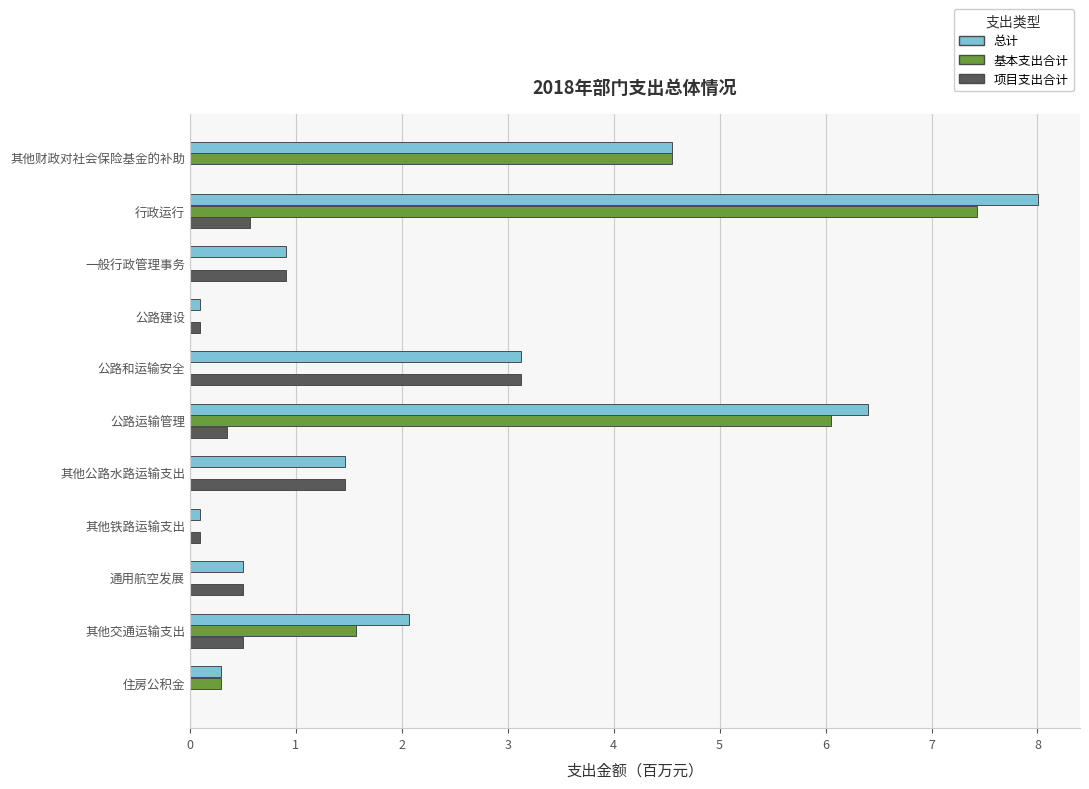

What is the sum of the 基本支出合计 values at 其他公路水路运输支出 and 其他财政对社会保险基金的补助?

4.6